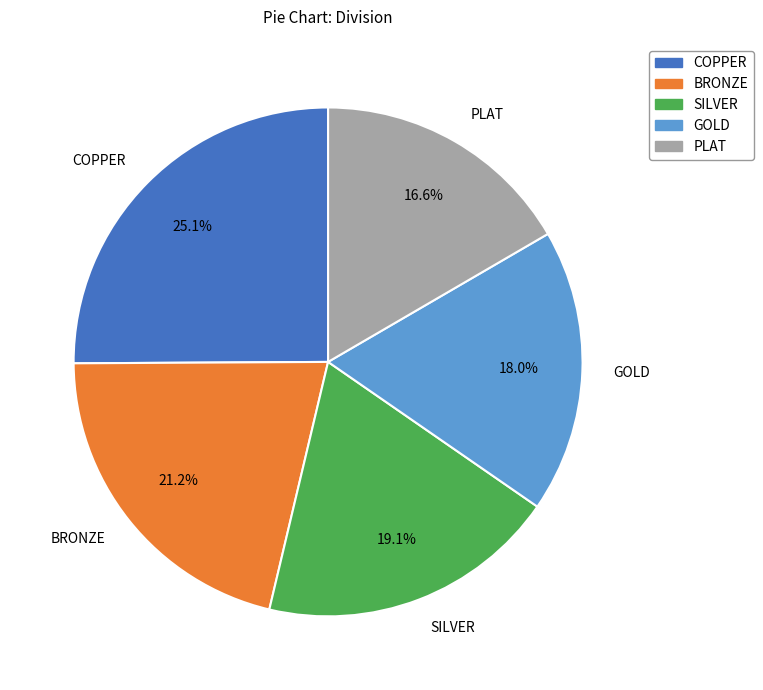

Is GOLD the majority of the pie?

No